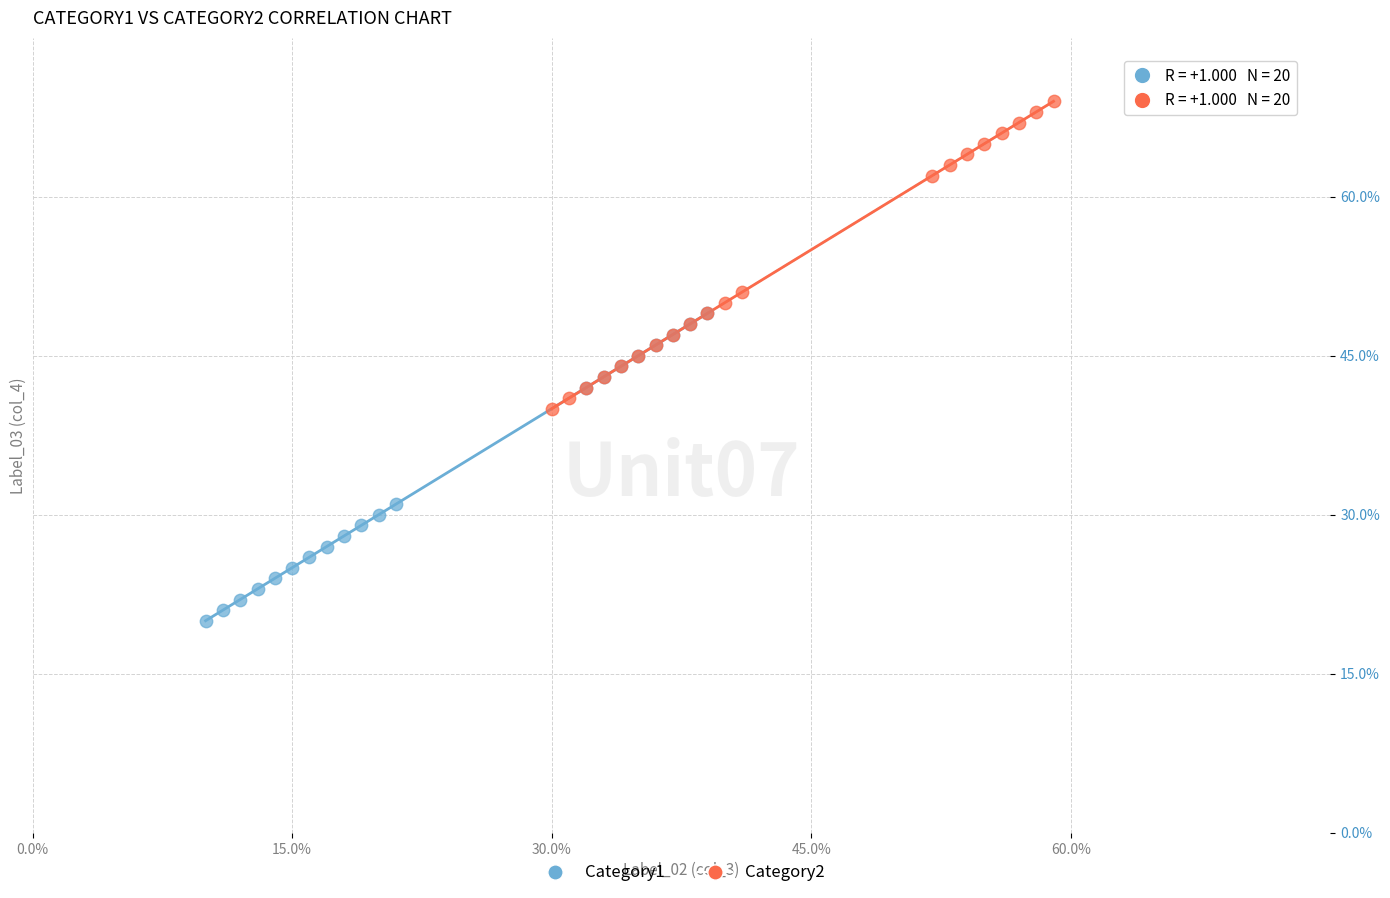

Which series reaches the minimum Y coordinate?

Category1